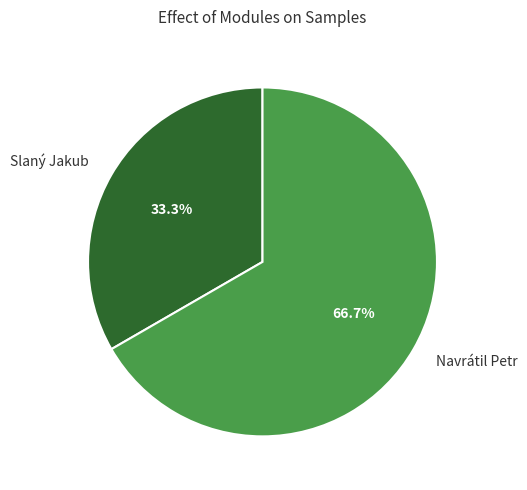

Which has a higher value, Slaný Jakub or Navrátil Petr?

Navrátil Petr